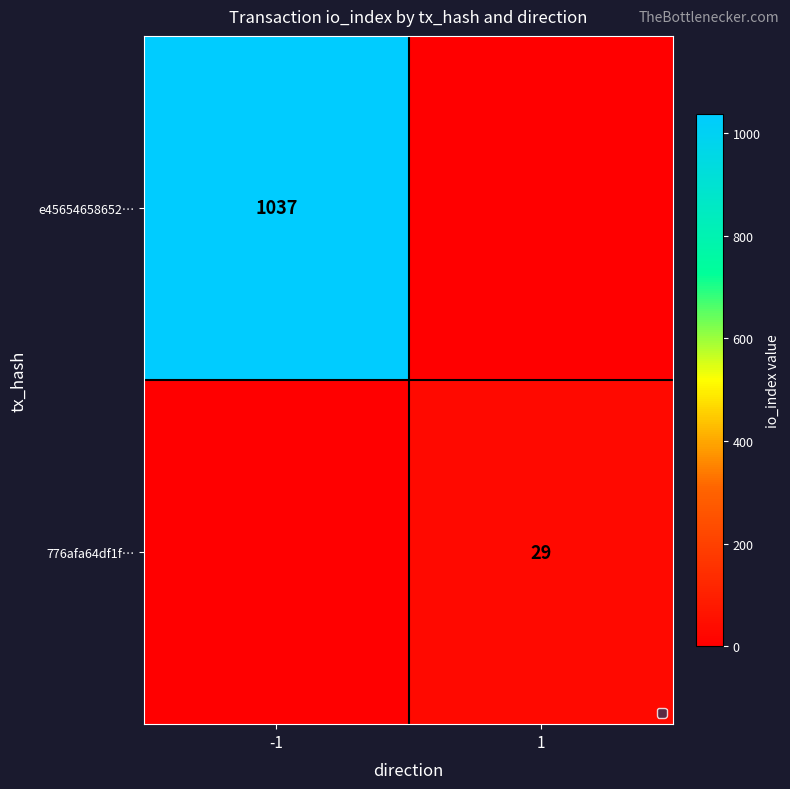

The value of e45654658652… at -1 is 1037. True or false?

True